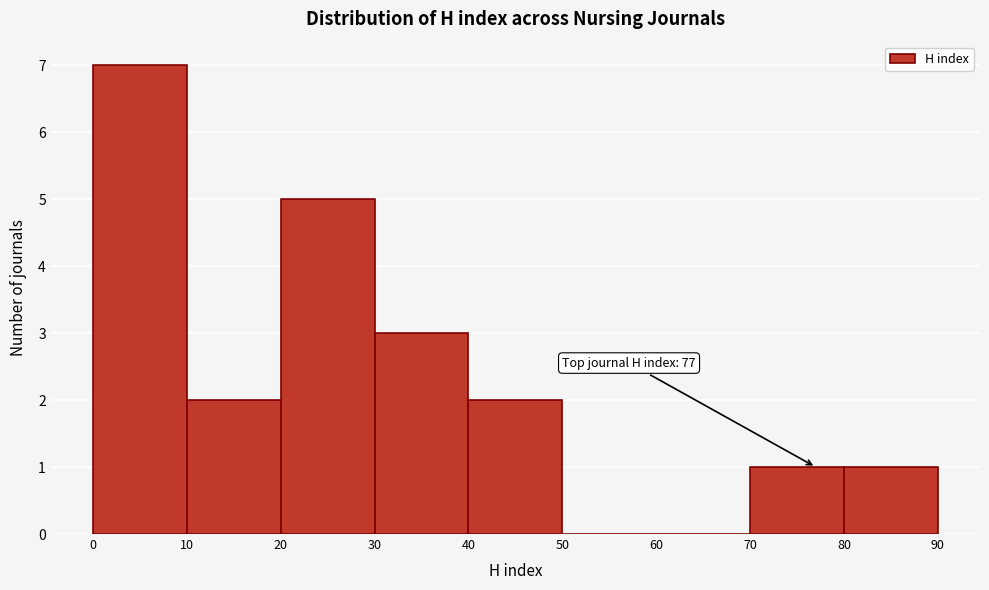

Over which range of the x-axis is the bar tallest?

0 to 10